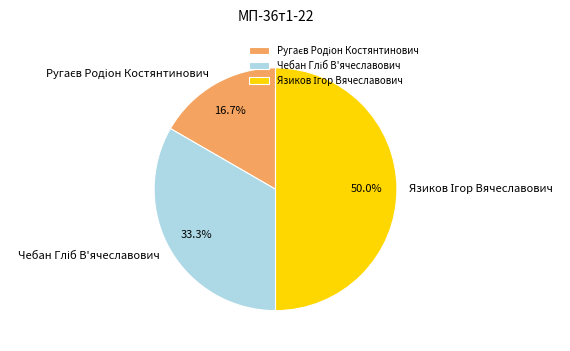

Approximately how many times larger is the value at Язиков Ігор Вячеславович compared to Ругаєв Родіон Костянтинович?

3.0